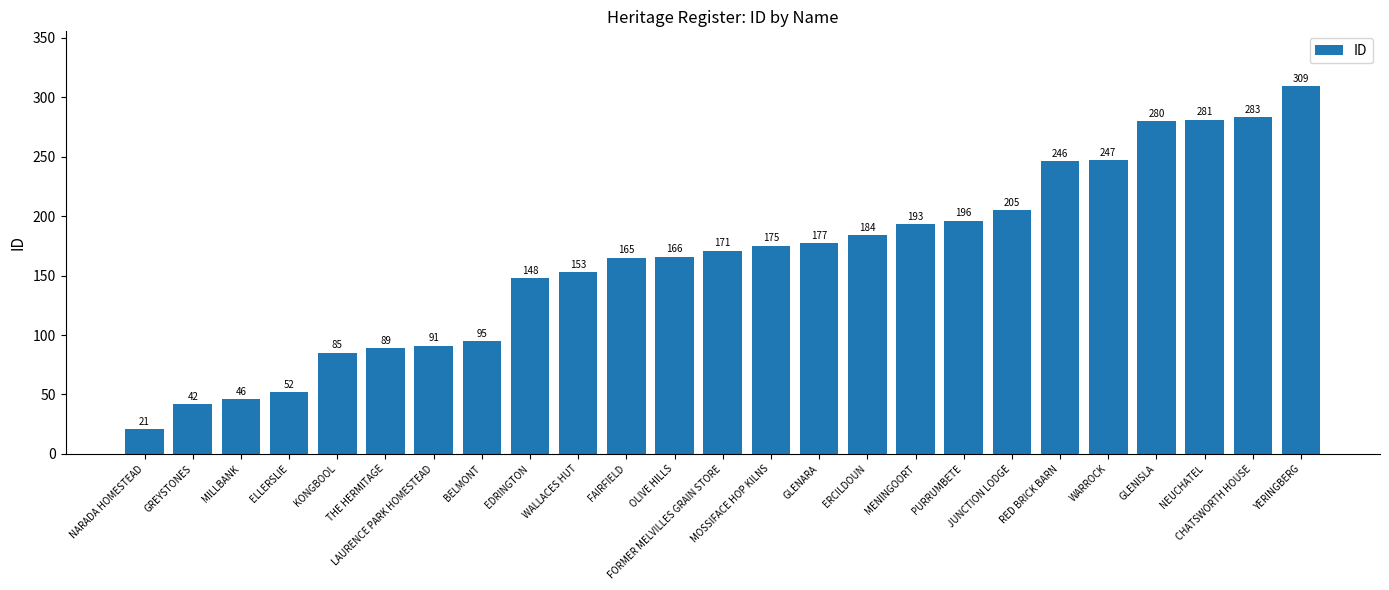

What is the difference between the maximum and minimum values?

288